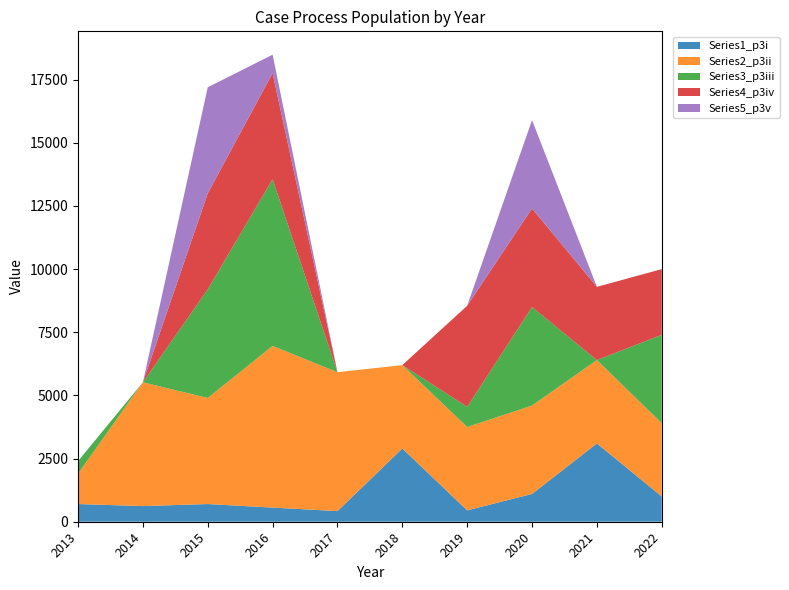

Reading right to left, extract all data points from this chart.

Series1_p3i: 2022=1000	2021=3100	2020=1100	2019=450	2018=2900	2017=420	2016=560	2015=700	2014=620	2013=700
Series2_p3ii: 2022=2900	2021=3300	2020=3500	2019=3300	2018=3300	2017=5500	2016=6400	2015=4200	2014=4900	2013=1200
Series3_p3iii: 2022=3500	2021=0	2020=3900	2019=800	2018=0	2017=0	2016=6600	2015=4300	2014=0	2013=500
Series4_p3iv: 2022=2600	2021=2900	2020=3900	2019=4000	2018=0	2017=0	2016=4200	2015=3800	2014=0	2013=0
Series5_p3v: 2022=0	2021=0	2020=3500	2019=0	2018=0	2017=0	2016=730	2015=4200	2014=0	2013=0